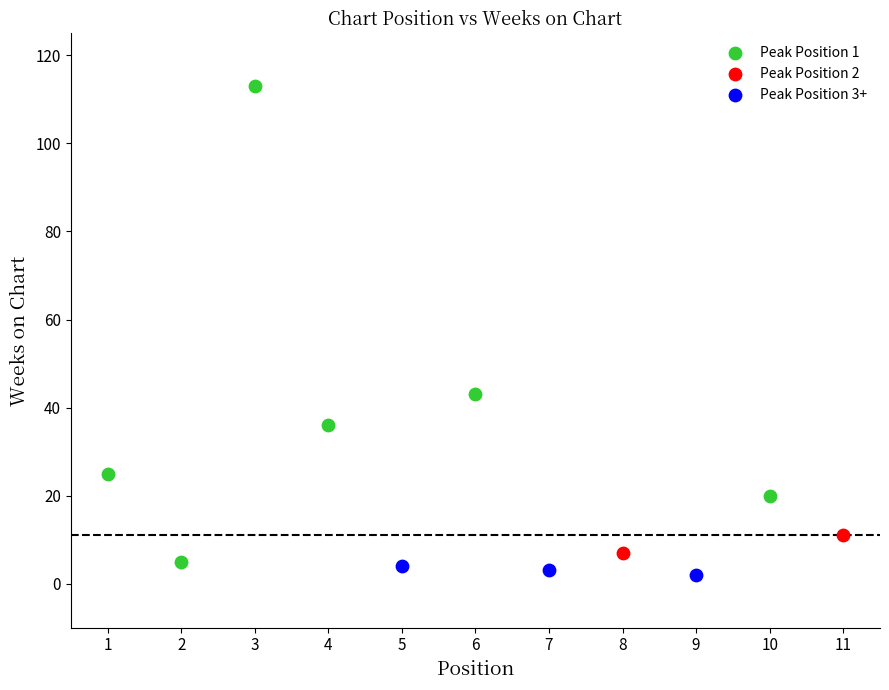

Which series has the widest spread of Y values?

Peak Position 1